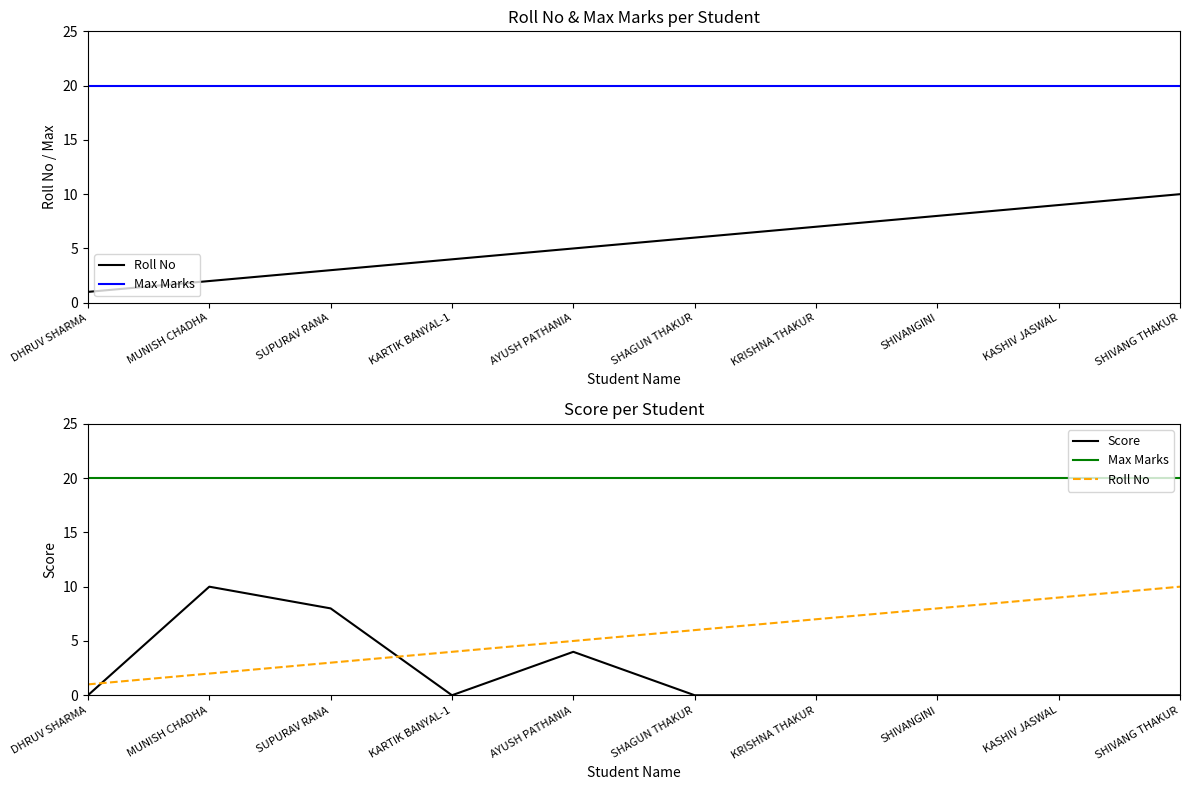

What value does the Max Marks series have at MUNISH CHADHA?

20